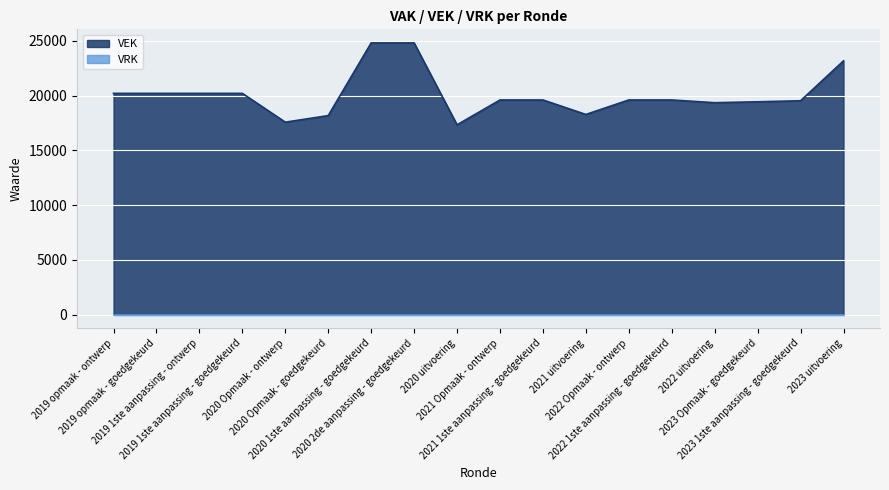

How many values are below 19609?

7